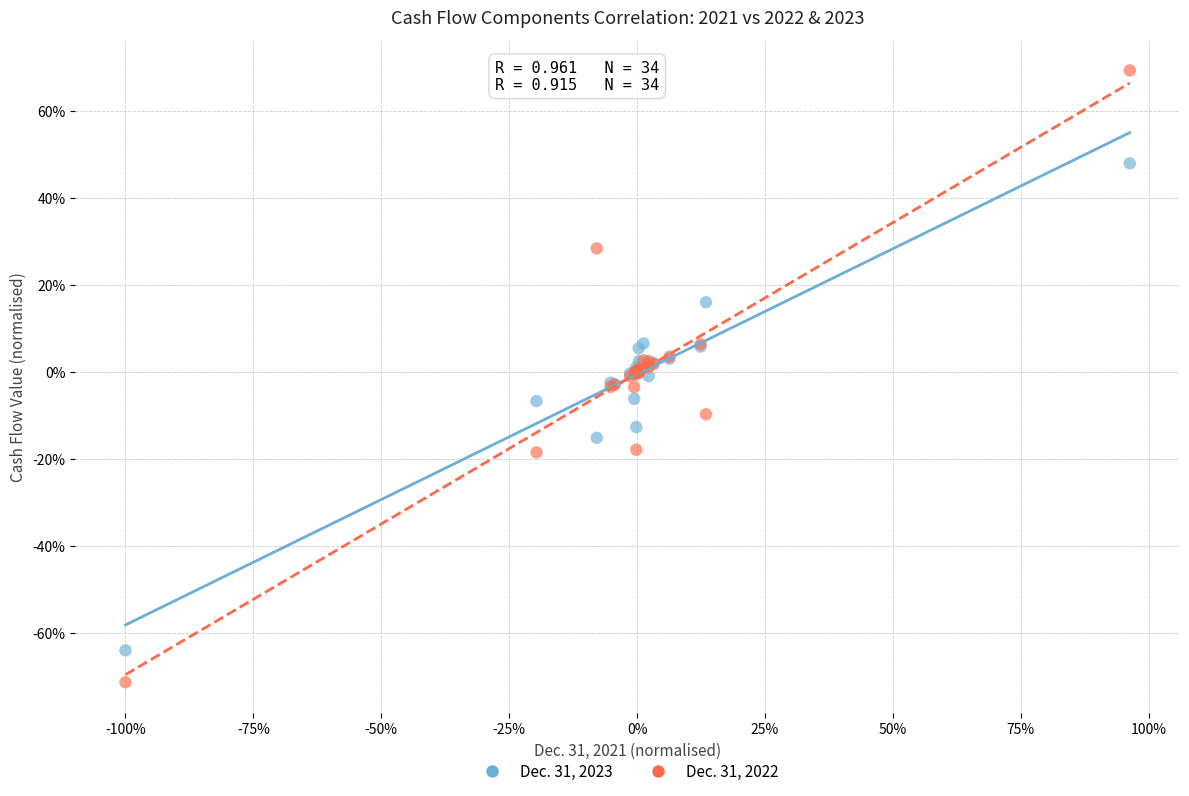

What are all the series names shown in the legend?

Dec. 31, 2023, Dec. 31, 2022